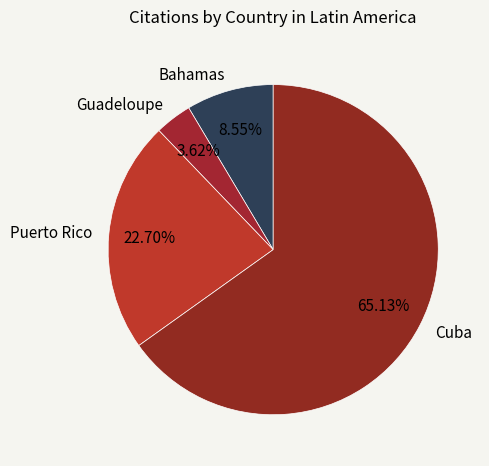

To the nearest percent, what is the difference between the largest and smallest slice percentages?

62%